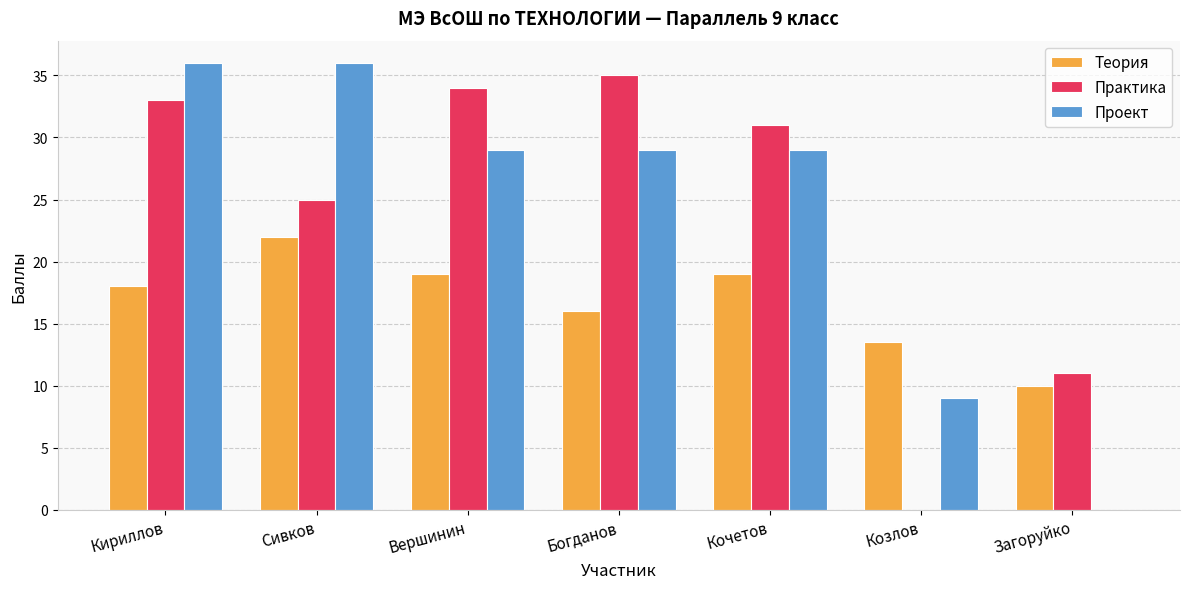

Which category has the highest value in the Теория series?

Сивков